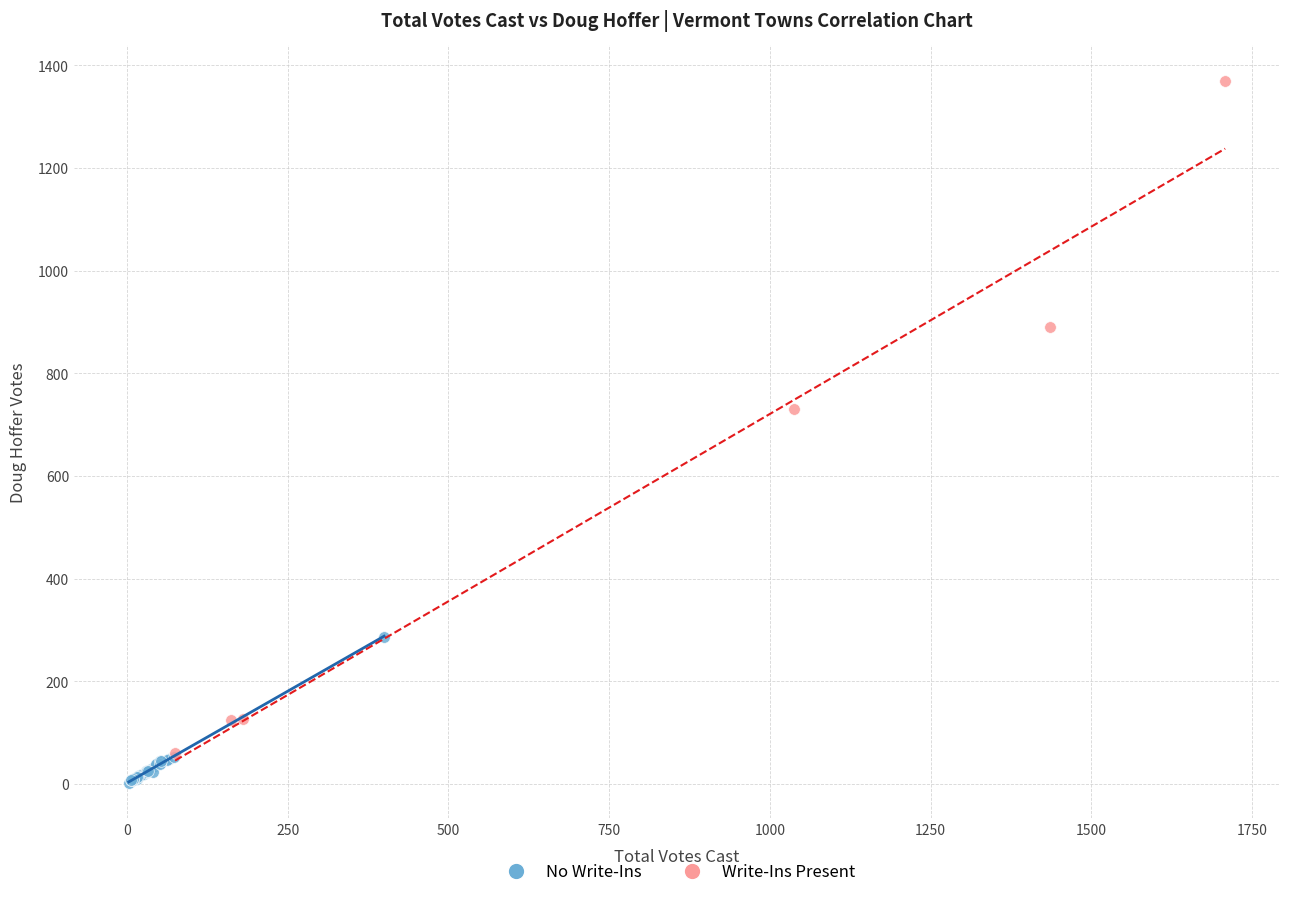

Which series contains the highest Y value?

Write-Ins Present